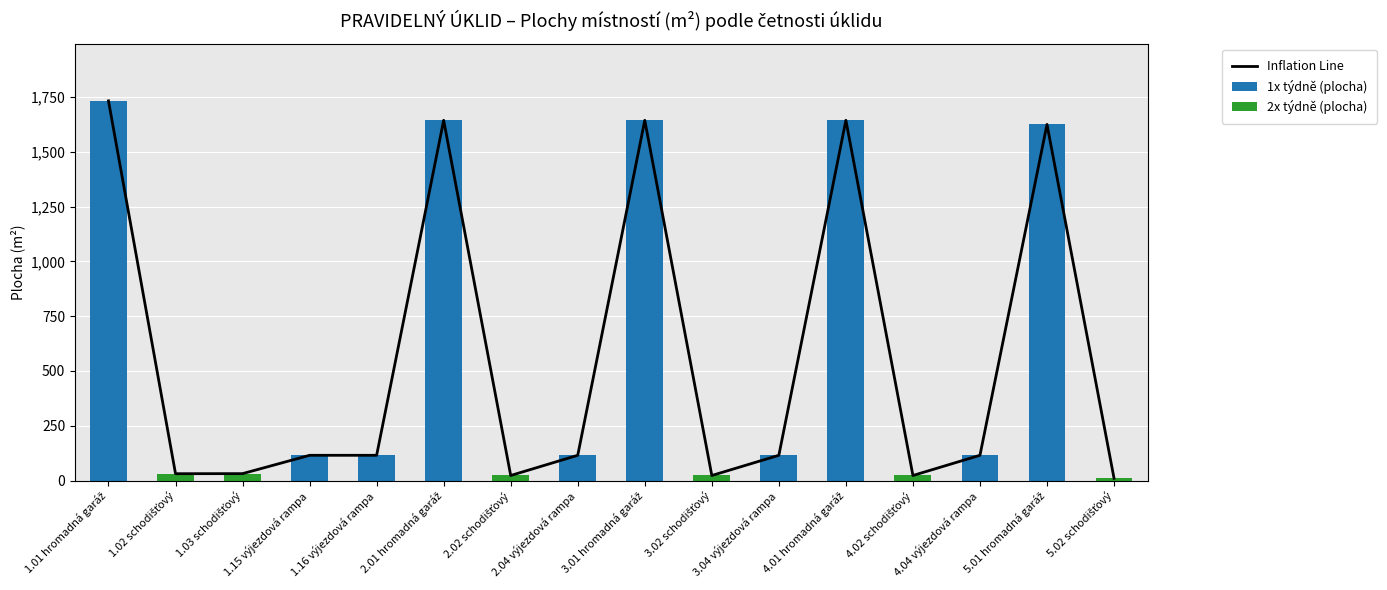

What is the maximum value for 1x týdně (plocha)?

1732.0